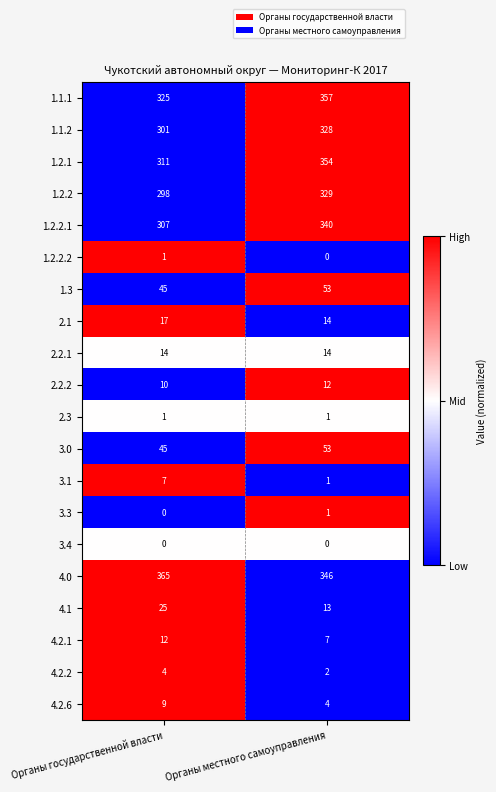

At which label is 1.2.1 closest to 332?

Органы государственной власти